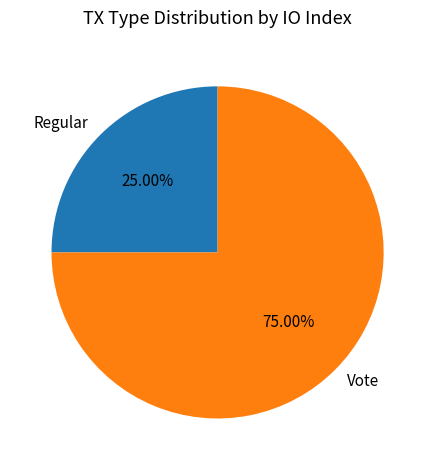

What portion of the pie excludes Vote?

25.0%